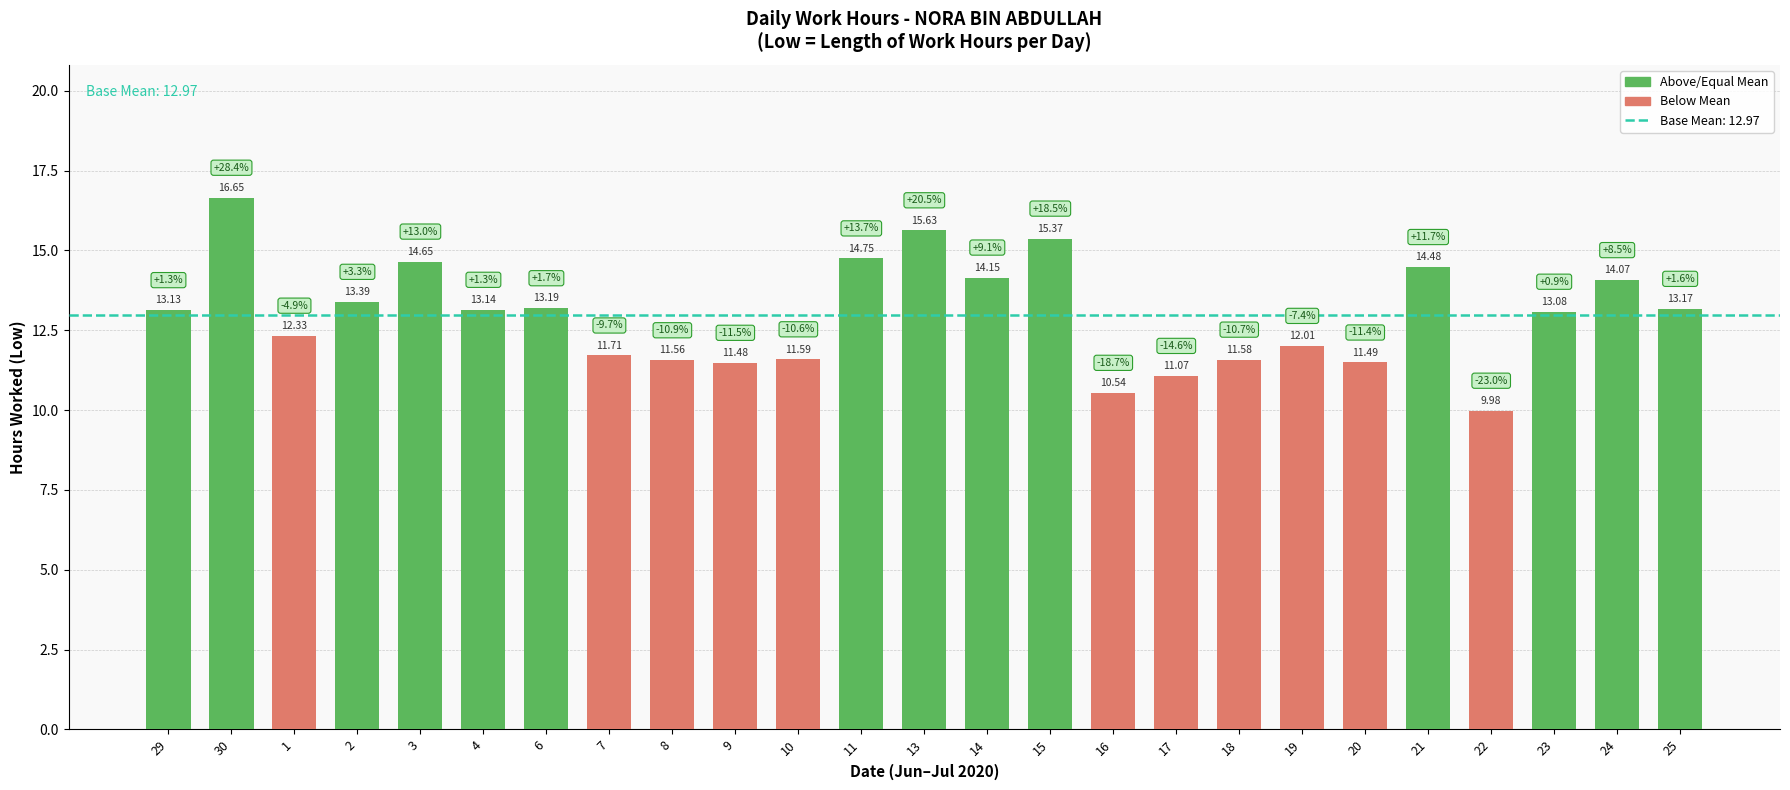

Where does the data first go above 13?

29